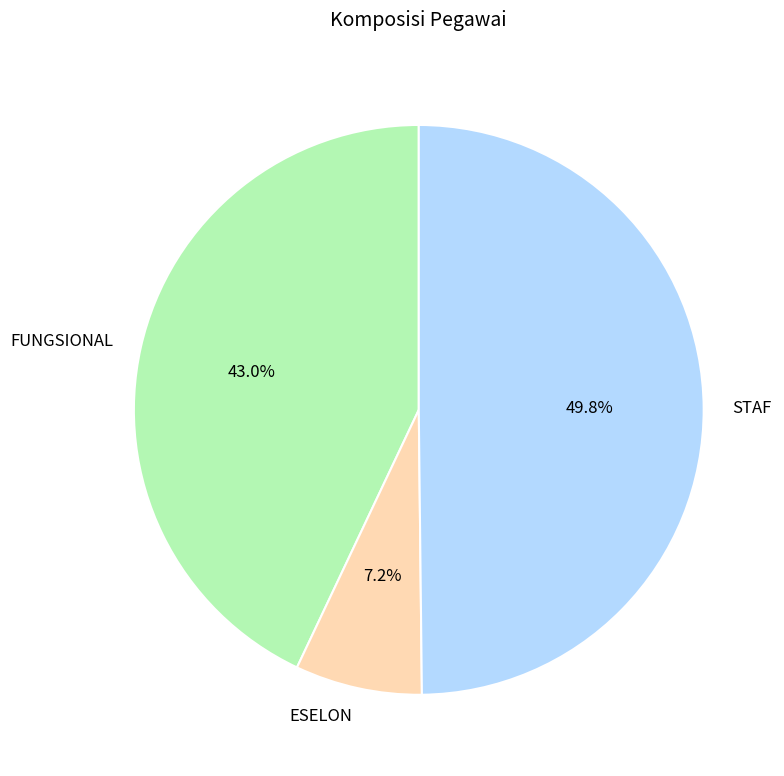

To the nearest percent, what portion does FUNGSIONAL represent?

43%